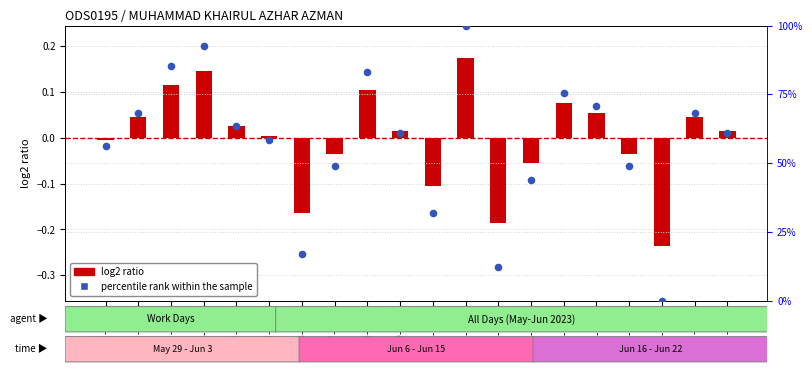

Which series has the largest total across all categories?

percentile rank within the sample